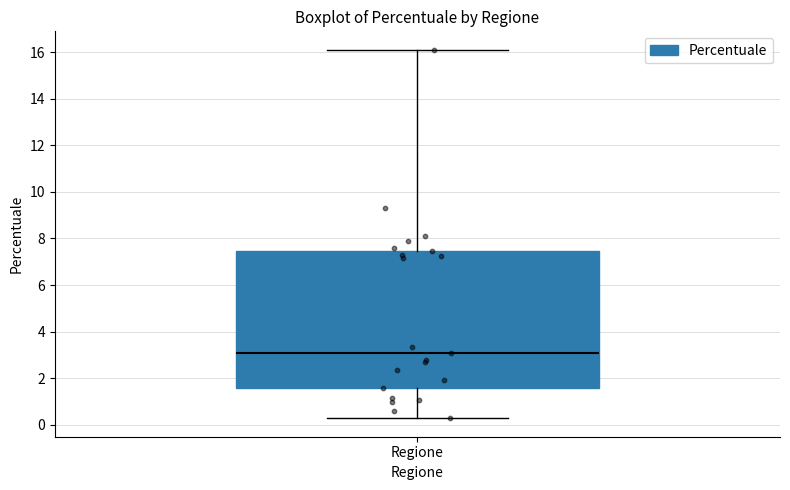

Transcribe this box plot: give where the median line is, the range the box spans, and where the two whiskers end, as read against the y-axis. The values are not printed on the chart, so give them approximately, as read against the axis.

median 3.2, box 1.6 to 7.4, whiskers 0.2 to 16.2